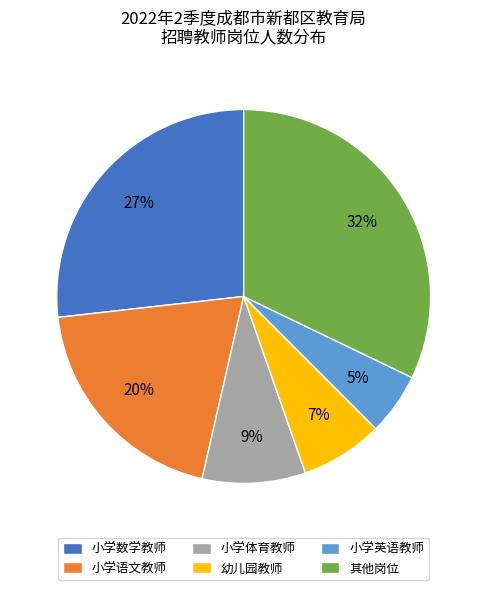

Which has a higher value, 小学体育教师 or 其他岗位?

其他岗位